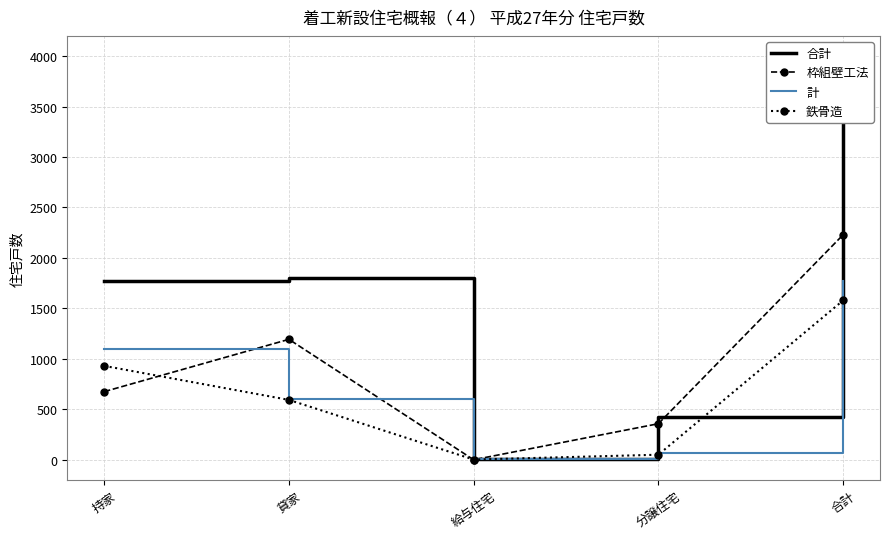

What is the difference between the highest and lowest values at 貸家?

1205